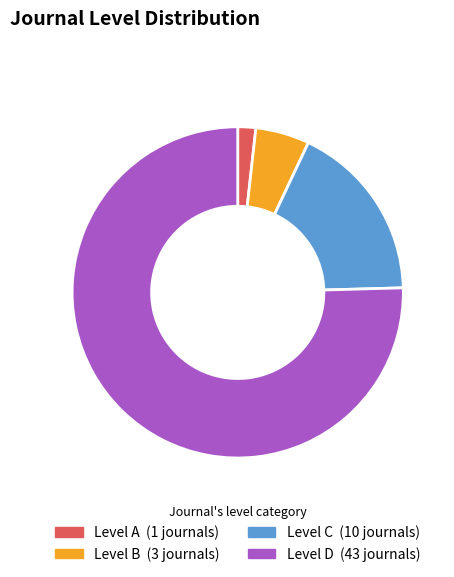

Is there a majority slice in this chart?

Yes